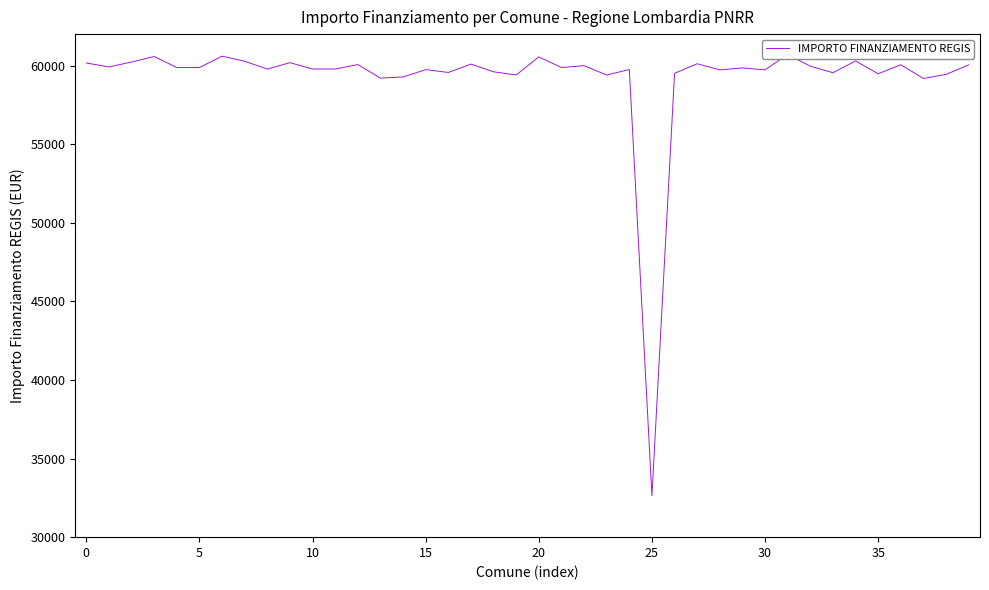

Read the value at 12.

60062.8